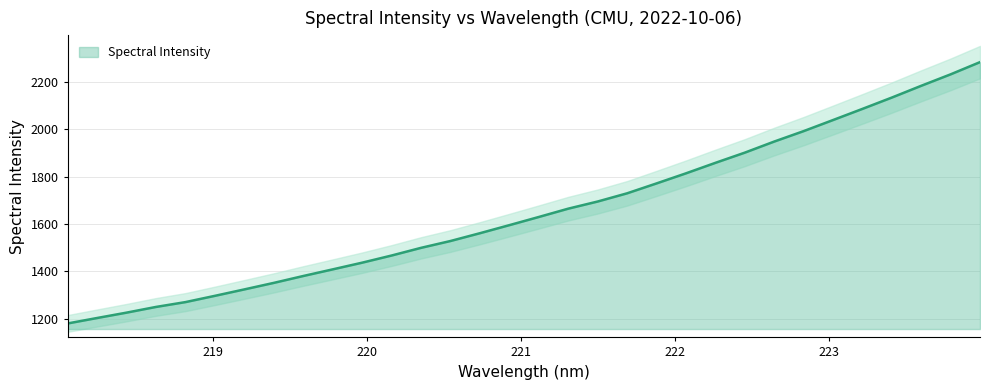

The value at 220.7354 is 1561.0. True or false?

True